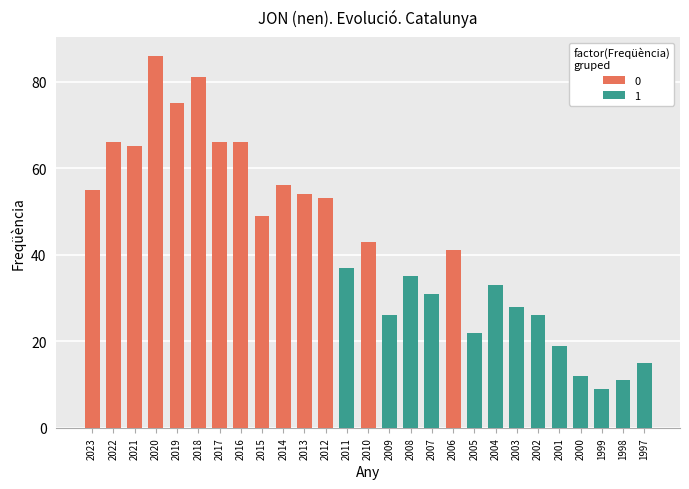

What is the greatest value displayed?

86